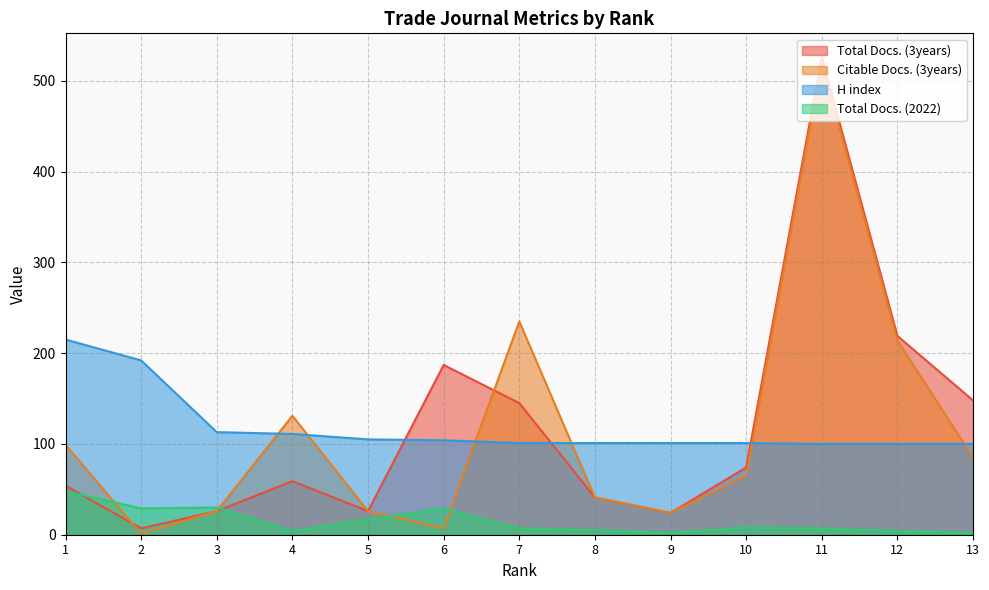

What is the difference between the highest and lowest values at 11?

519